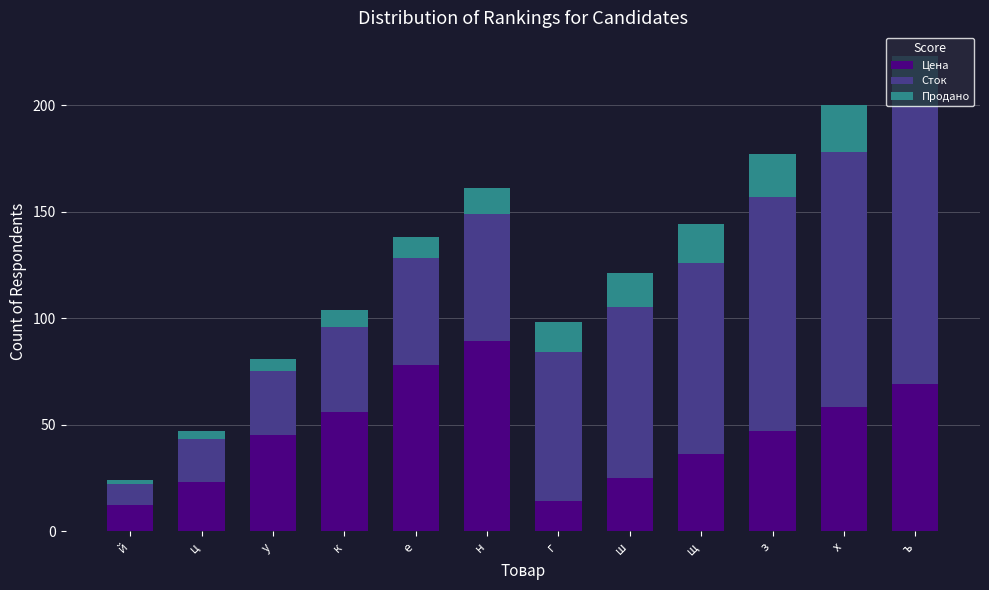

What is the lowest value of the Цена series?

12